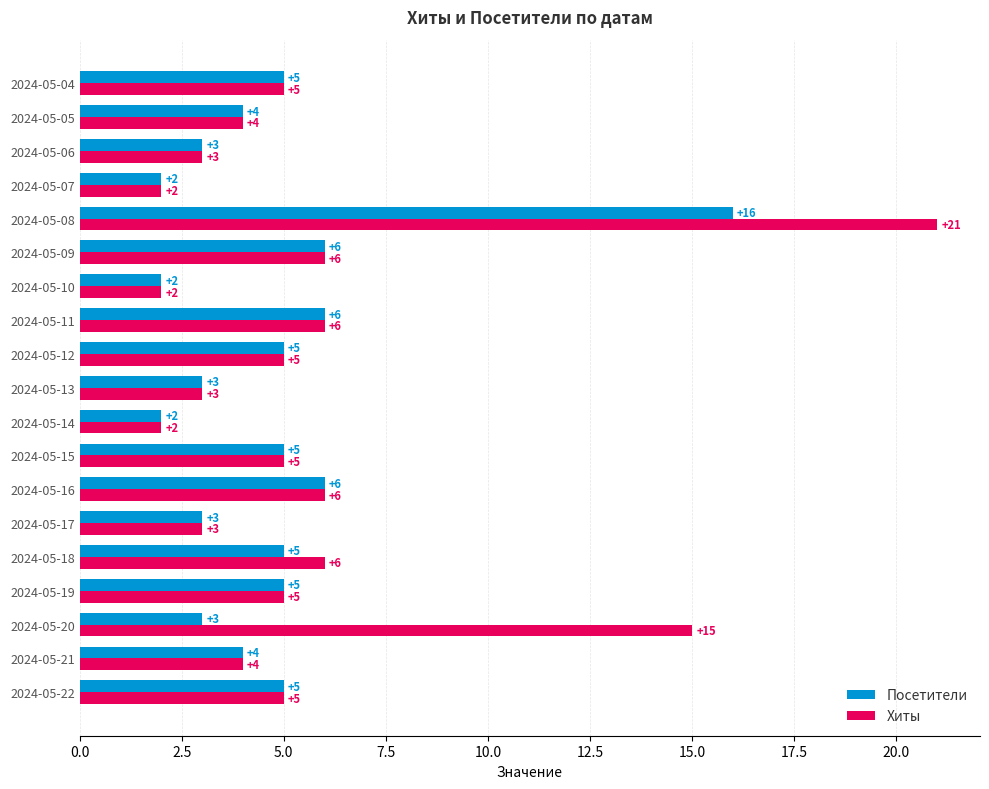

At which label is Хиты closest to 11?

2024-05-20